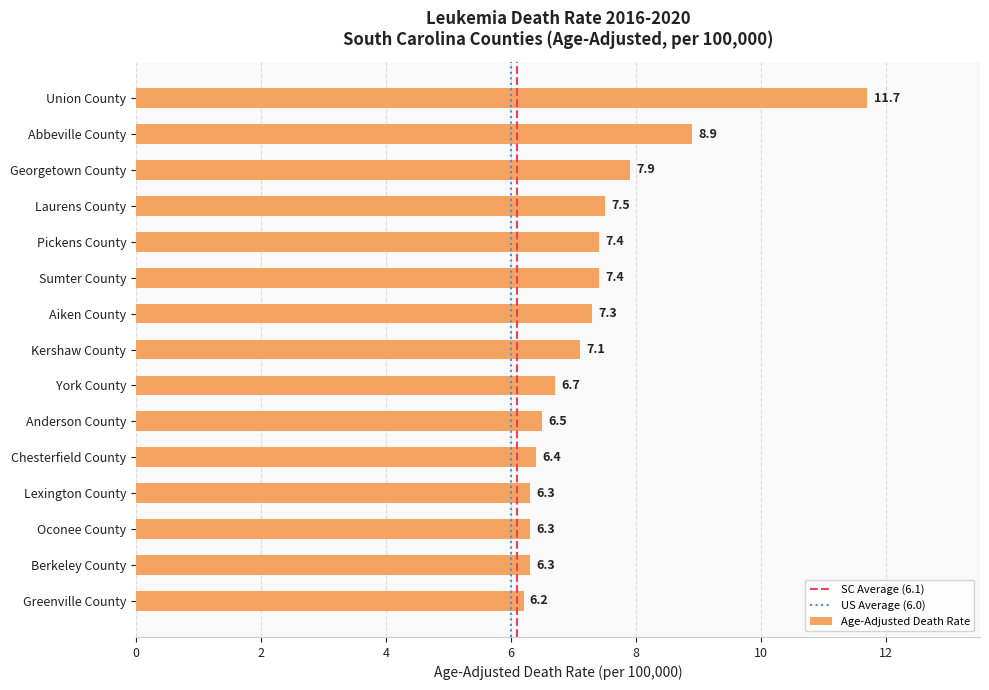

What is the minimum value shown in the chart?

6.2